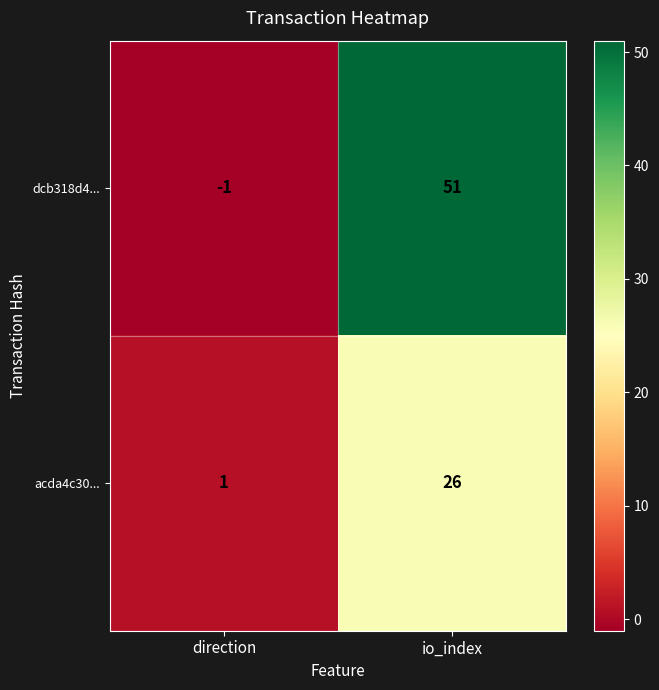

What is the difference between the highest and lowest values at direction?

2